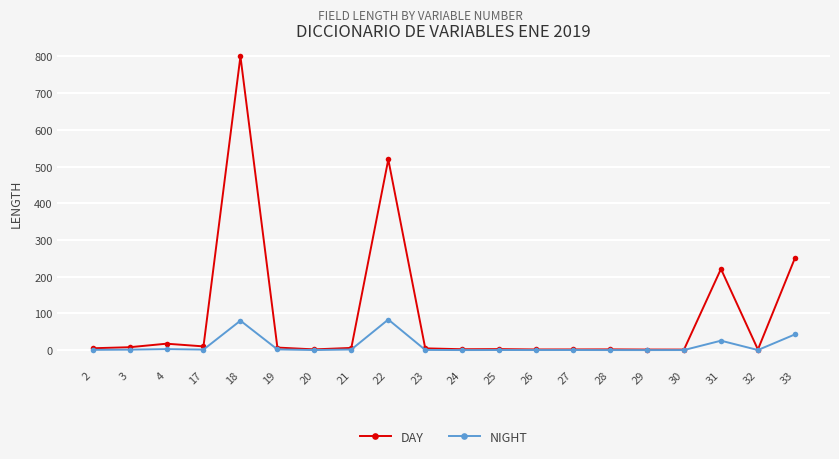

True or false: DAY has a value of 315.5 at 22.

False